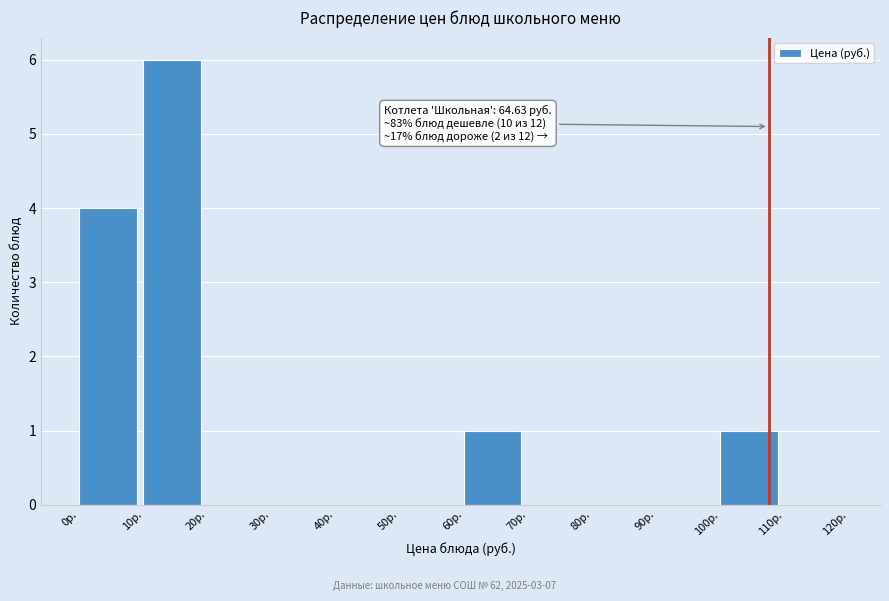

Which range on the x-axis has the tallest bar?

10 to 20